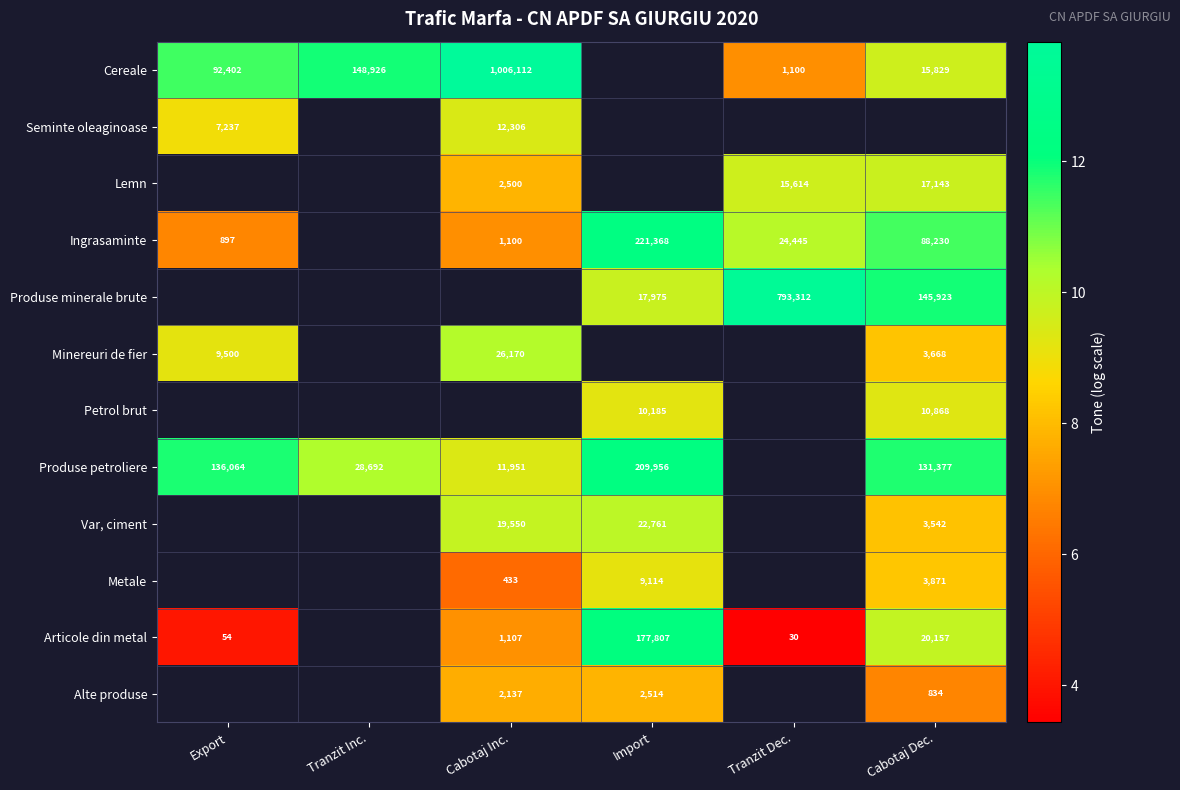

At which label does Articole din metal first exceed 7?

Cabotaj Inc.